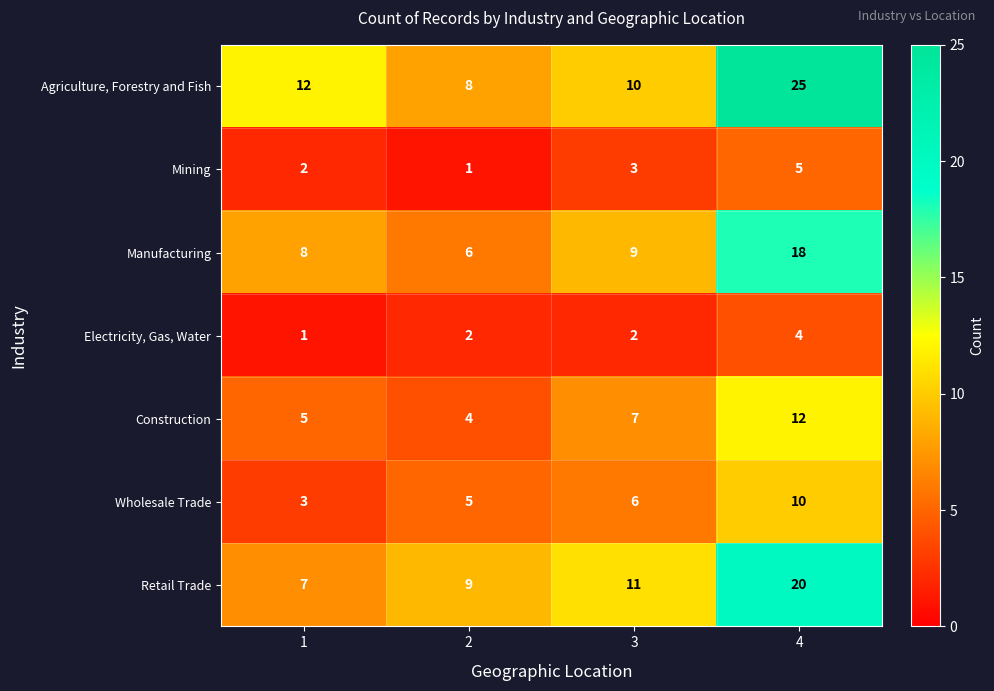

What is the total value across all series at 3?

48